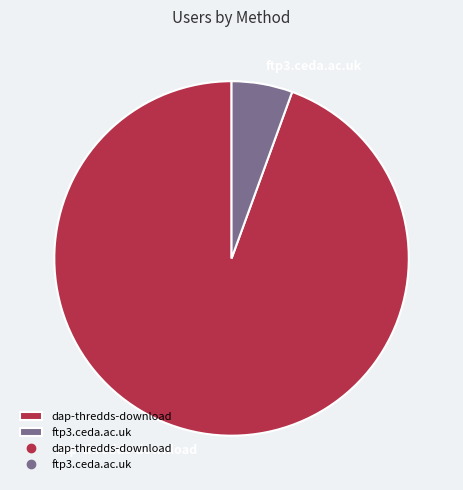

True or false: dap-thredds-download accounts for 85% of the total.

False